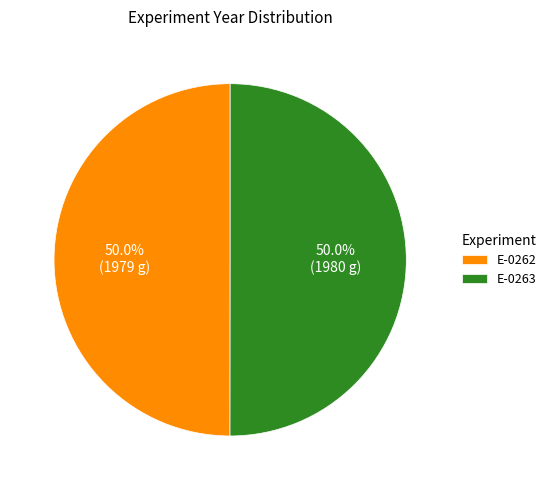

Count the number of slices in the pie.

2